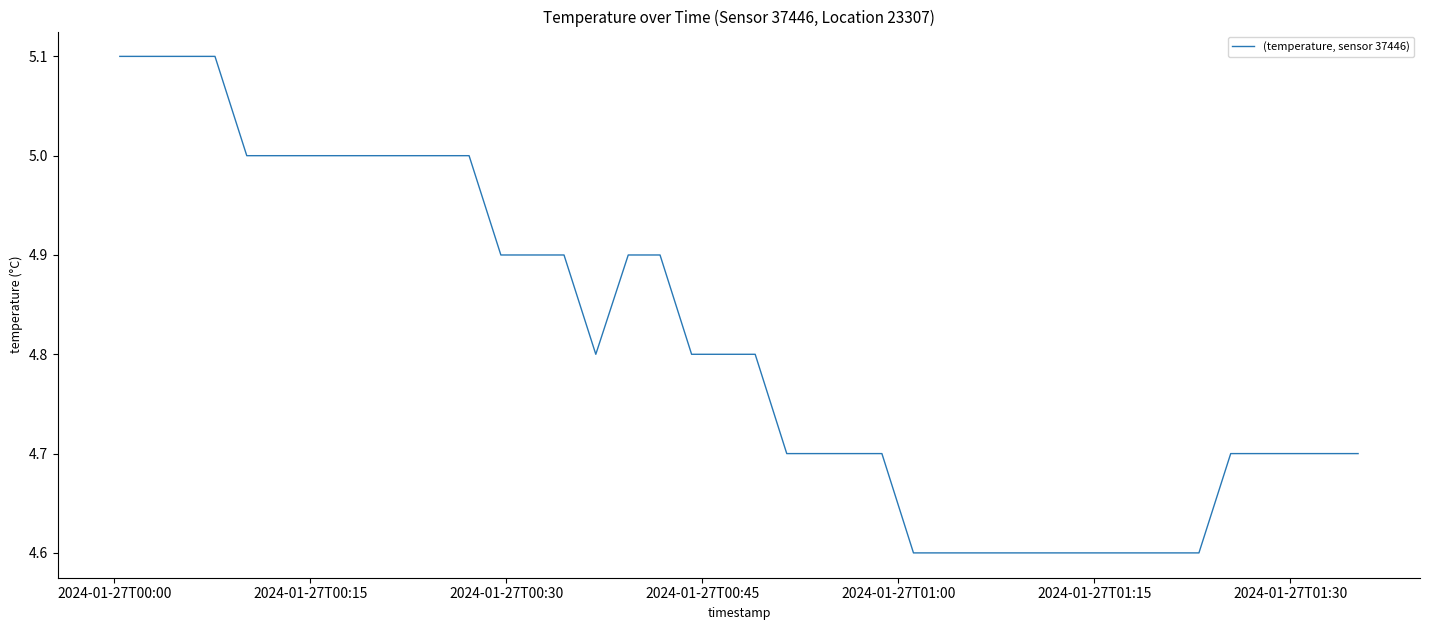

Reading right to left, transcribe all the data shown in this chart.

4.7	4.7	4.7	4.7	4.7	4.6	4.6	4.6	4.6	4.6	4.6	4.6	4.6	4.6	4.6	4.7	4.7	4.7	4.7	4.8	4.8	4.8	4.9	4.9	4.8	4.9	4.9	4.9	5.0	5.0	5.0	5.0	5.0	5.0	5.0	5.0	5.1	5.1	5.1	5.1